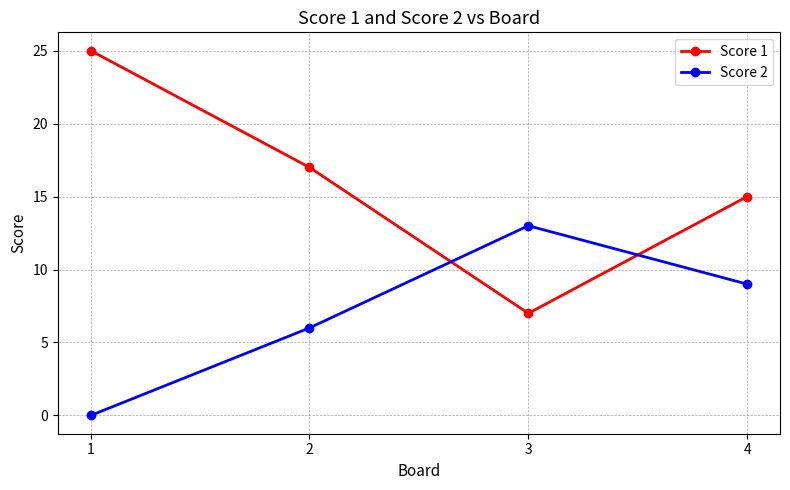

Which category has the highest value in the Score 2 series?

3